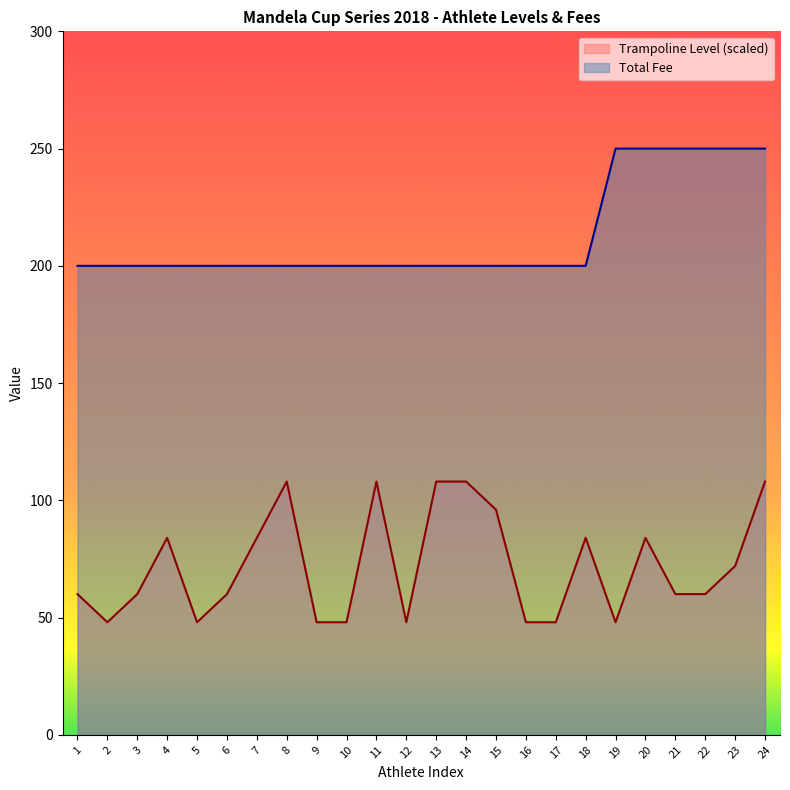

Reading left to right, what are all the values shown in this chart?

Trampoline Level: 1=60.0	2=48.0	3=60.0	4=84.0	5=48.0	6=60.0	7=84.0	8=108.0	9=48.0	10=48.0	11=108.0	12=48.0	13=108.0	14=108.0	15=96.0	16=48.0	17=48.0	18=84.0	19=48.0	20=84.0	21=60.0	22=60.0	23=72.0	24=108.0
Total Fee: 1=200.0	2=200.0	3=200.0	4=200.0	5=200.0	6=200.0	7=200.0	8=200.0	9=200.0	10=200.0	11=200.0	12=200.0	13=200.0	14=200.0	15=200.0	16=200.0	17=200.0	18=200.0	19=250.0	20=250.0	21=250.0	22=250.0	23=250.0	24=250.0